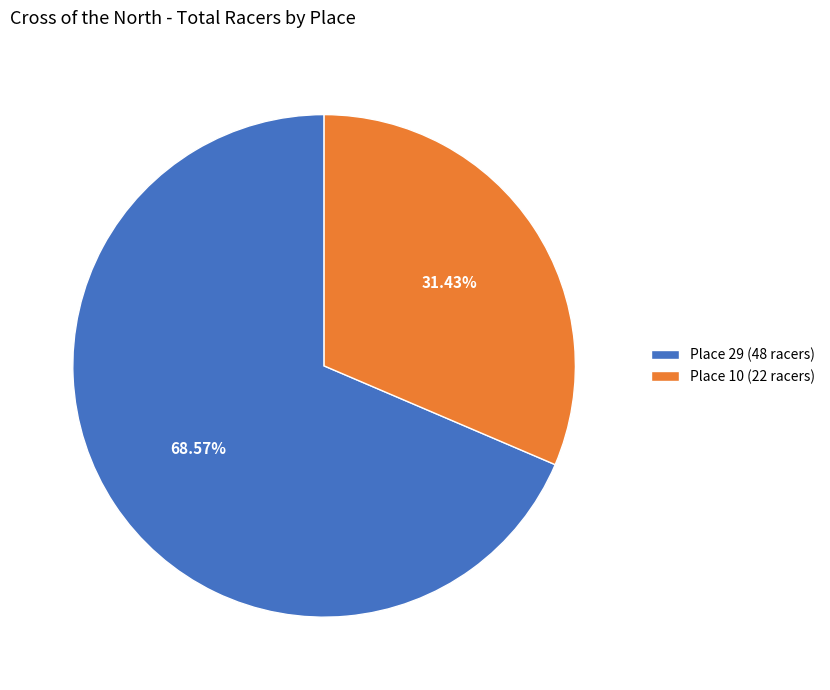

Which category accounts for the majority?

Place 29 (48 racers)